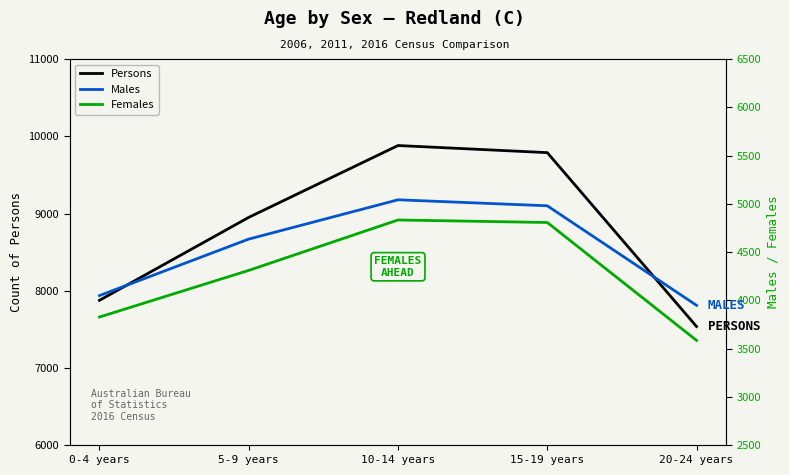

What is the total value across all series at 0-4 years?

15754